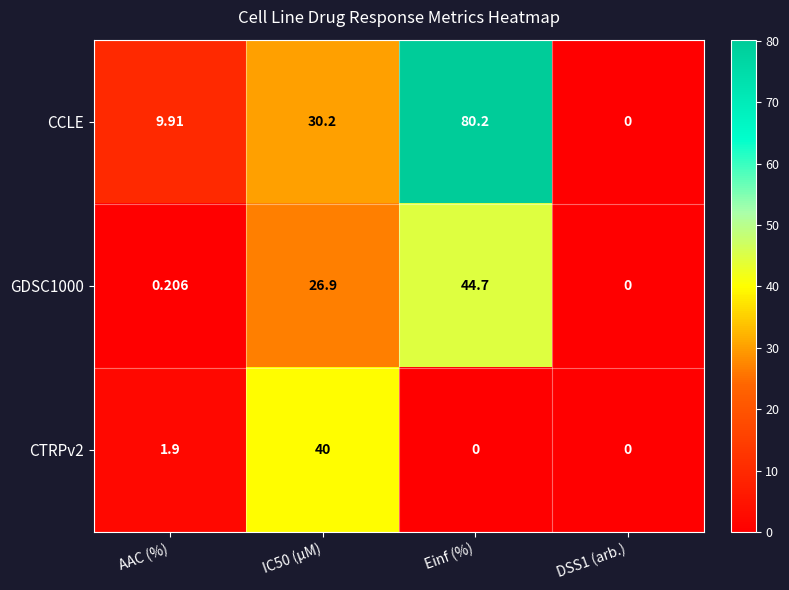

Which series has the largest total across all categories?

CCLE